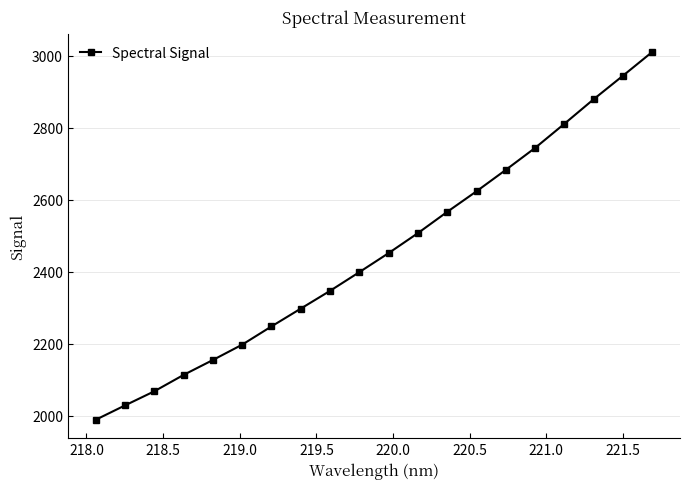

Reading left to right, extract all data points from this chart.

1989.3	2029.2	2068.4	2113.9	2155.3	2197.9	2248.6	2298.0	2347.3	2399.3	2452.2	2507.6	2566.6	2623.7	2683.1	2744.0	2811.0	2879.2	2944.4	3010.4